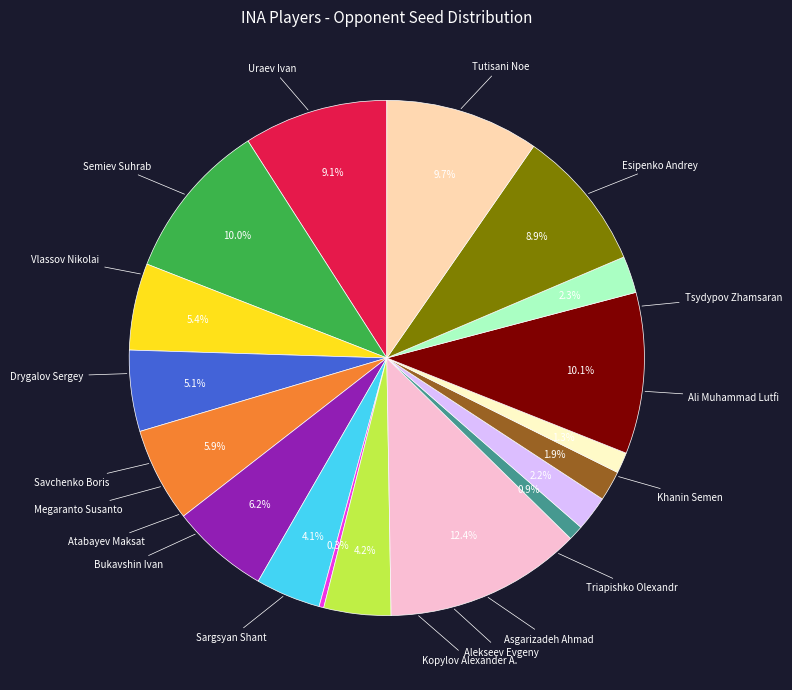

Does any single category account for the majority?

No